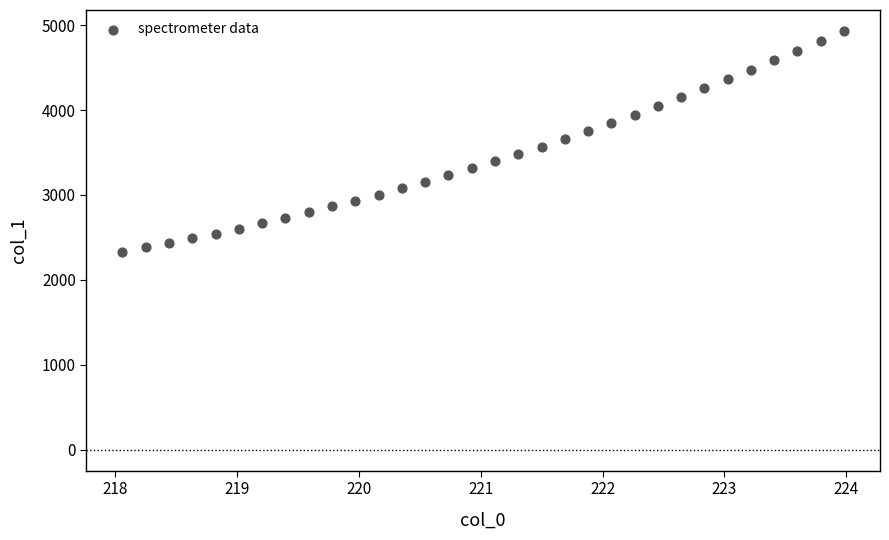

What is the range of Y values (max minus min)?

2601.0